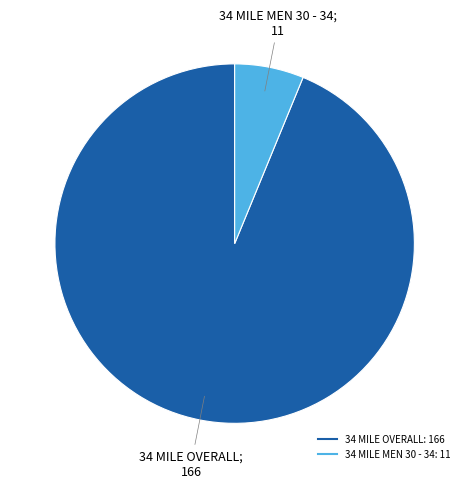

Is it true that 34 MILE MEN 30 - 34 is 6% of the pie?

True